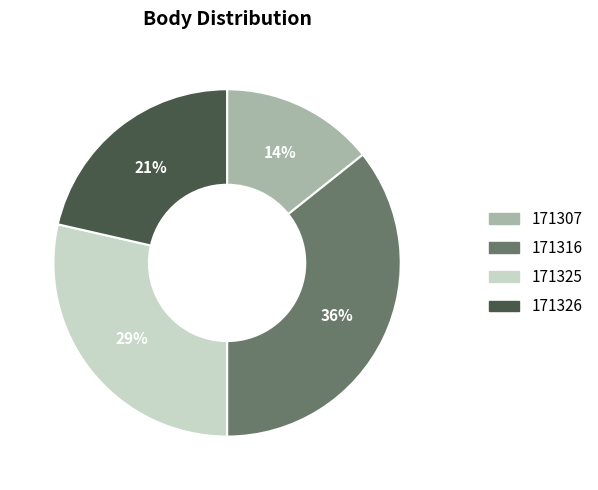

Is there a majority slice in this chart?

No